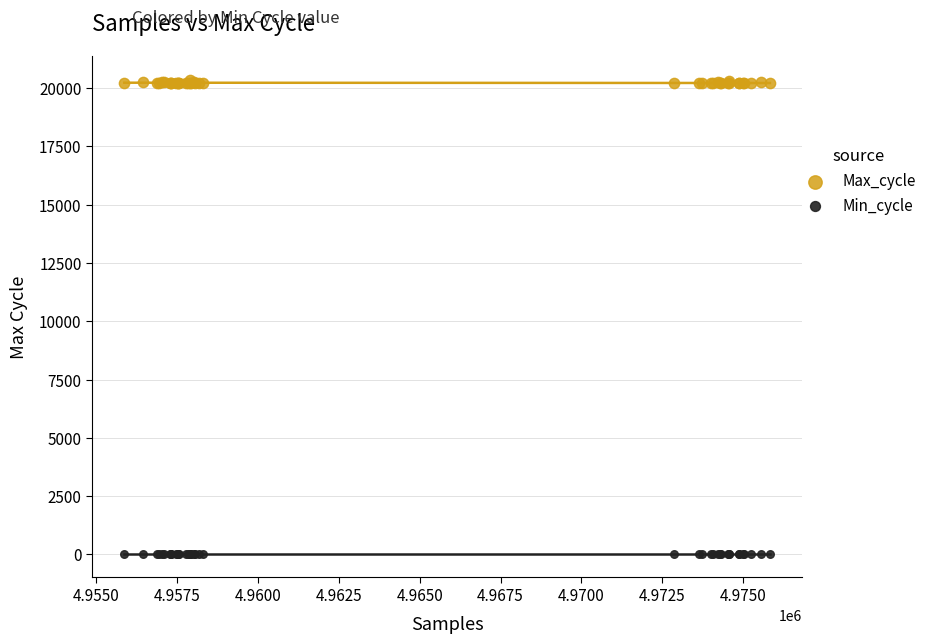

Which series reaches the minimum Y coordinate?

Min_cycle